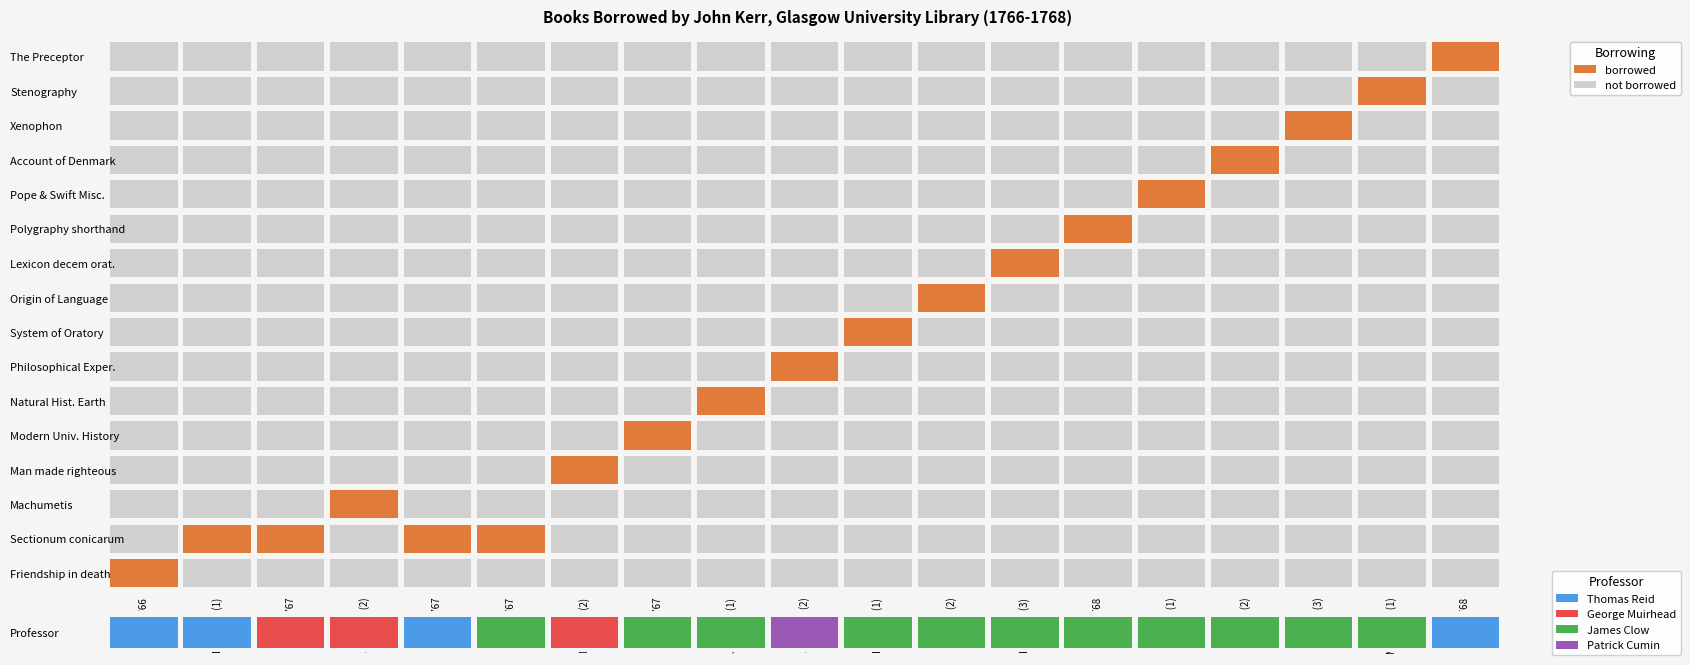

Reading right to left, extract all data points from this chart.

Friendship in death: Nov 1768=0	May 1768 (1)=0	Apr 1768 (3)=0	Apr 1768 (2)=0	Apr 1768 (1)=0	Mar 1768=0	Feb 1768 (3)=0	Feb 1768 (2)=0	Feb 1768 (1)=0	Jan 1768 (2)=0	Jan 1768 (1)=0	Apr 1767=0	Mar 1767 (2)=0	Mar 1767=0	Feb 1767=0	Jan 1767 (2)=0	Jan 1767=0	Dec 1766 (1)=0	Oct 1766=1
Sectionum conicarum: Nov 1768=0	May 1768 (1)=0	Apr 1768 (3)=0	Apr 1768 (2)=0	Apr 1768 (1)=0	Mar 1768=0	Feb 1768 (3)=0	Feb 1768 (2)=0	Feb 1768 (1)=0	Jan 1768 (2)=0	Jan 1768 (1)=0	Apr 1767=0	Mar 1767 (2)=0	Mar 1767=1	Feb 1767=1	Jan 1767 (2)=0	Jan 1767=1	Dec 1766 (1)=1	Oct 1766=0
Machumetis: Nov 1768=0	May 1768 (1)=0	Apr 1768 (3)=0	Apr 1768 (2)=0	Apr 1768 (1)=0	Mar 1768=0	Feb 1768 (3)=0	Feb 1768 (2)=0	Feb 1768 (1)=0	Jan 1768 (2)=0	Jan 1768 (1)=0	Apr 1767=0	Mar 1767 (2)=0	Mar 1767=0	Feb 1767=0	Jan 1767 (2)=1	Jan 1767=0	Dec 1766 (1)=0	Oct 1766=0
Man made righteous: Nov 1768=0	May 1768 (1)=0	Apr 1768 (3)=0	Apr 1768 (2)=0	Apr 1768 (1)=0	Mar 1768=0	Feb 1768 (3)=0	Feb 1768 (2)=0	Feb 1768 (1)=0	Jan 1768 (2)=0	Jan 1768 (1)=0	Apr 1767=0	Mar 1767 (2)=1	Mar 1767=0	Feb 1767=0	Jan 1767 (2)=0	Jan 1767=0	Dec 1766 (1)=0	Oct 1766=0
Modern Univ. History: Nov 1768=0	May 1768 (1)=0	Apr 1768 (3)=0	Apr 1768 (2)=0	Apr 1768 (1)=0	Mar 1768=0	Feb 1768 (3)=0	Feb 1768 (2)=0	Feb 1768 (1)=0	Jan 1768 (2)=0	Jan 1768 (1)=0	Apr 1767=1	Mar 1767 (2)=0	Mar 1767=0	Feb 1767=0	Jan 1767 (2)=0	Jan 1767=0	Dec 1766 (1)=0	Oct 1766=0
Natural Hist. Earth: Nov 1768=0	May 1768 (1)=0	Apr 1768 (3)=0	Apr 1768 (2)=0	Apr 1768 (1)=0	Mar 1768=0	Feb 1768 (3)=0	Feb 1768 (2)=0	Feb 1768 (1)=0	Jan 1768 (2)=0	Jan 1768 (1)=1	Apr 1767=0	Mar 1767 (2)=0	Mar 1767=0	Feb 1767=0	Jan 1767 (2)=0	Jan 1767=0	Dec 1766 (1)=0	Oct 1766=0
Philosophical Exper.: Nov 1768=0	May 1768 (1)=0	Apr 1768 (3)=0	Apr 1768 (2)=0	Apr 1768 (1)=0	Mar 1768=0	Feb 1768 (3)=0	Feb 1768 (2)=0	Feb 1768 (1)=0	Jan 1768 (2)=1	Jan 1768 (1)=0	Apr 1767=0	Mar 1767 (2)=0	Mar 1767=0	Feb 1767=0	Jan 1767 (2)=0	Jan 1767=0	Dec 1766 (1)=0	Oct 1766=0
System of Oratory: Nov 1768=0	May 1768 (1)=0	Apr 1768 (3)=0	Apr 1768 (2)=0	Apr 1768 (1)=0	Mar 1768=0	Feb 1768 (3)=0	Feb 1768 (2)=0	Feb 1768 (1)=1	Jan 1768 (2)=0	Jan 1768 (1)=0	Apr 1767=0	Mar 1767 (2)=0	Mar 1767=0	Feb 1767=0	Jan 1767 (2)=0	Jan 1767=0	Dec 1766 (1)=0	Oct 1766=0
Origin of Language: Nov 1768=0	May 1768 (1)=0	Apr 1768 (3)=0	Apr 1768 (2)=0	Apr 1768 (1)=0	Mar 1768=0	Feb 1768 (3)=0	Feb 1768 (2)=1	Feb 1768 (1)=0	Jan 1768 (2)=0	Jan 1768 (1)=0	Apr 1767=0	Mar 1767 (2)=0	Mar 1767=0	Feb 1767=0	Jan 1767 (2)=0	Jan 1767=0	Dec 1766 (1)=0	Oct 1766=0
Lexicon decem orat.: Nov 1768=0	May 1768 (1)=0	Apr 1768 (3)=0	Apr 1768 (2)=0	Apr 1768 (1)=0	Mar 1768=0	Feb 1768 (3)=1	Feb 1768 (2)=0	Feb 1768 (1)=0	Jan 1768 (2)=0	Jan 1768 (1)=0	Apr 1767=0	Mar 1767 (2)=0	Mar 1767=0	Feb 1767=0	Jan 1767 (2)=0	Jan 1767=0	Dec 1766 (1)=0	Oct 1766=0
Polygraphy shorthand: Nov 1768=0	May 1768 (1)=0	Apr 1768 (3)=0	Apr 1768 (2)=0	Apr 1768 (1)=0	Mar 1768=1	Feb 1768 (3)=0	Feb 1768 (2)=0	Feb 1768 (1)=0	Jan 1768 (2)=0	Jan 1768 (1)=0	Apr 1767=0	Mar 1767 (2)=0	Mar 1767=0	Feb 1767=0	Jan 1767 (2)=0	Jan 1767=0	Dec 1766 (1)=0	Oct 1766=0
Pope & Swift Misc.: Nov 1768=0	May 1768 (1)=0	Apr 1768 (3)=0	Apr 1768 (2)=0	Apr 1768 (1)=1	Mar 1768=0	Feb 1768 (3)=0	Feb 1768 (2)=0	Feb 1768 (1)=0	Jan 1768 (2)=0	Jan 1768 (1)=0	Apr 1767=0	Mar 1767 (2)=0	Mar 1767=0	Feb 1767=0	Jan 1767 (2)=0	Jan 1767=0	Dec 1766 (1)=0	Oct 1766=0
Account of Denmark: Nov 1768=0	May 1768 (1)=0	Apr 1768 (3)=0	Apr 1768 (2)=1	Apr 1768 (1)=0	Mar 1768=0	Feb 1768 (3)=0	Feb 1768 (2)=0	Feb 1768 (1)=0	Jan 1768 (2)=0	Jan 1768 (1)=0	Apr 1767=0	Mar 1767 (2)=0	Mar 1767=0	Feb 1767=0	Jan 1767 (2)=0	Jan 1767=0	Dec 1766 (1)=0	Oct 1766=0
Xenophon: Nov 1768=0	May 1768 (1)=0	Apr 1768 (3)=1	Apr 1768 (2)=0	Apr 1768 (1)=0	Mar 1768=0	Feb 1768 (3)=0	Feb 1768 (2)=0	Feb 1768 (1)=0	Jan 1768 (2)=0	Jan 1768 (1)=0	Apr 1767=0	Mar 1767 (2)=0	Mar 1767=0	Feb 1767=0	Jan 1767 (2)=0	Jan 1767=0	Dec 1766 (1)=0	Oct 1766=0
Stenography: Nov 1768=0	May 1768 (1)=1	Apr 1768 (3)=0	Apr 1768 (2)=0	Apr 1768 (1)=0	Mar 1768=0	Feb 1768 (3)=0	Feb 1768 (2)=0	Feb 1768 (1)=0	Jan 1768 (2)=0	Jan 1768 (1)=0	Apr 1767=0	Mar 1767 (2)=0	Mar 1767=0	Feb 1767=0	Jan 1767 (2)=0	Jan 1767=0	Dec 1766 (1)=0	Oct 1766=0
The Preceptor: Nov 1768=1	May 1768 (1)=0	Apr 1768 (3)=0	Apr 1768 (2)=0	Apr 1768 (1)=0	Mar 1768=0	Feb 1768 (3)=0	Feb 1768 (2)=0	Feb 1768 (1)=0	Jan 1768 (2)=0	Jan 1768 (1)=0	Apr 1767=0	Mar 1767 (2)=0	Mar 1767=0	Feb 1767=0	Jan 1767 (2)=0	Jan 1767=0	Dec 1766 (1)=0	Oct 1766=0